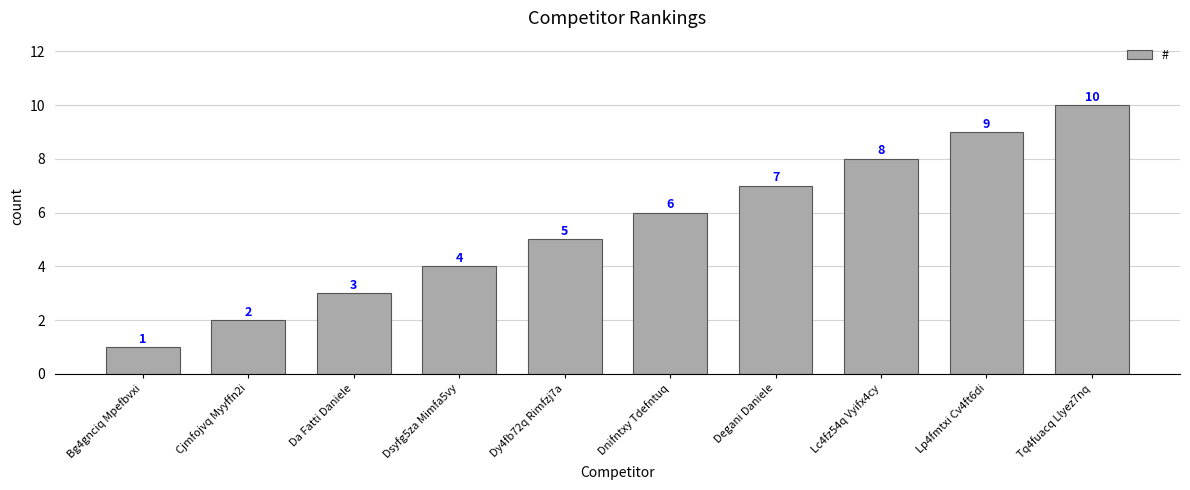

Are the bars horizontal?

No